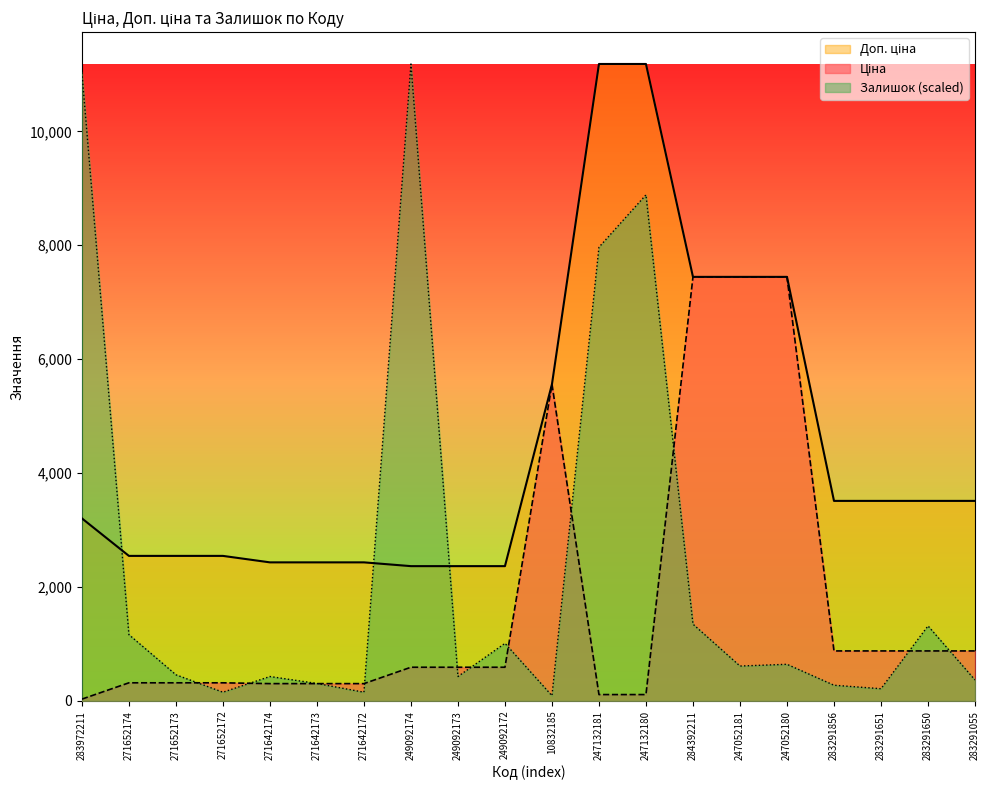

Reading left to right, list all the values displayed in this chart.

Ціна: 283972211=32.0	271652174=318.3	271652173=318.3	271652172=318.3	271642174=304.1	271642173=304.1	271642172=304.1	249092174=591.6	249092173=591.6	249092172=591.6	10832185=5560.3	247132181=111.8	247132180=111.8	284392211=7444.6	247052181=7444.6	247052180=7444.6	283291856=878.0	283291651=878.0	283291650=878.0	283291055=878.0
Доп. ціна: 283972211=3205.0	271652174=2546.4	271652173=2546.4	271652172=2546.4	271642174=2432.8	271642173=2432.8	271642172=2432.8	249092174=2366.5	249092173=2366.5	249092172=2366.5	10832185=5560.3	247132181=11182.0	247132180=11182.0	284392211=7444.6	247052181=7444.6	247052180=7444.6	283291856=3511.9	283291651=3511.9	283291650=3511.9	283291055=3511.9
Залишок: 283972211=11028.8	271652174=1164.2	271652173=459.5	271652172=153.2	271642174=428.9	271642173=306.4	271642172=153.2	249092174=11182.0	249092173=428.9	249092172=1011.0	10832185=91.9	247132181=7965.3	247132180=8884.3	284392211=1348.0	247052181=612.7	247052180=643.3	283291856=275.7	283291651=214.4	283291650=1317.3	283291055=367.6